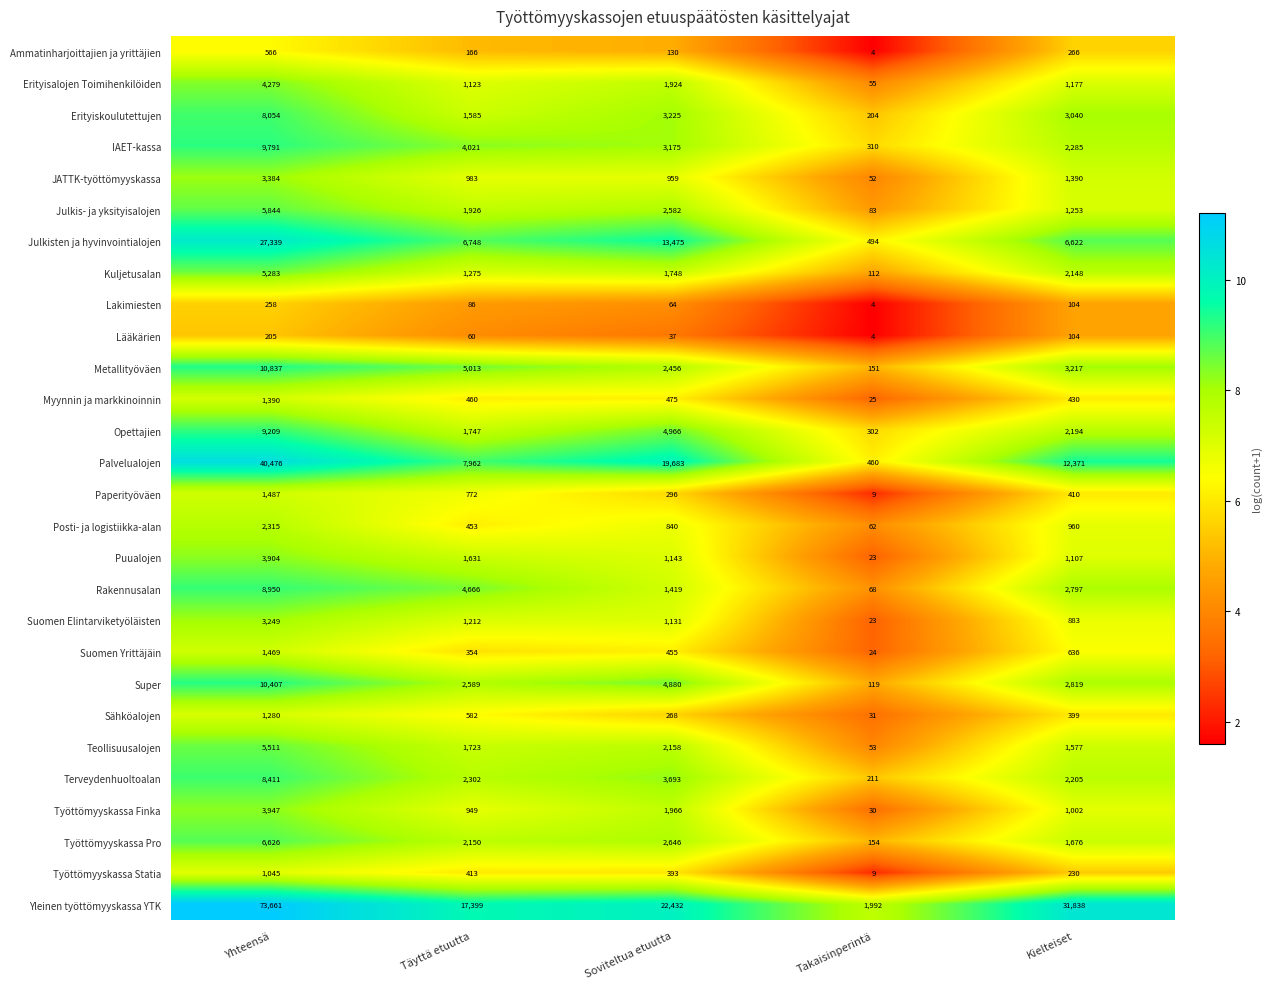

Read the Ammatinharjoittajien ja yrittäjien value at Yhteensä.

566